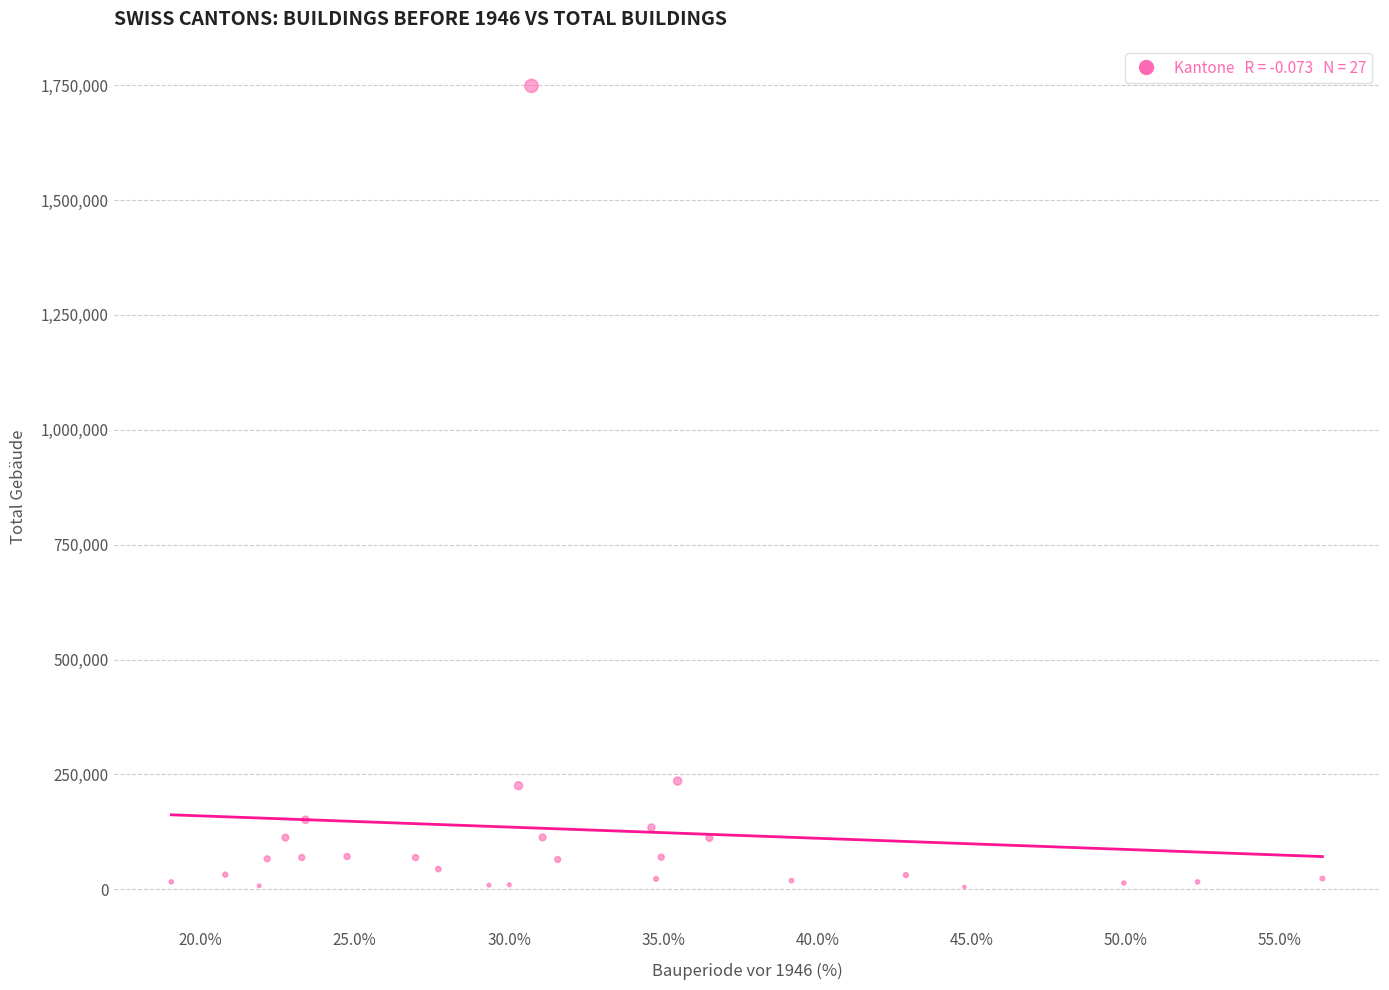

What is the range of Y values (max minus min)?

1743244